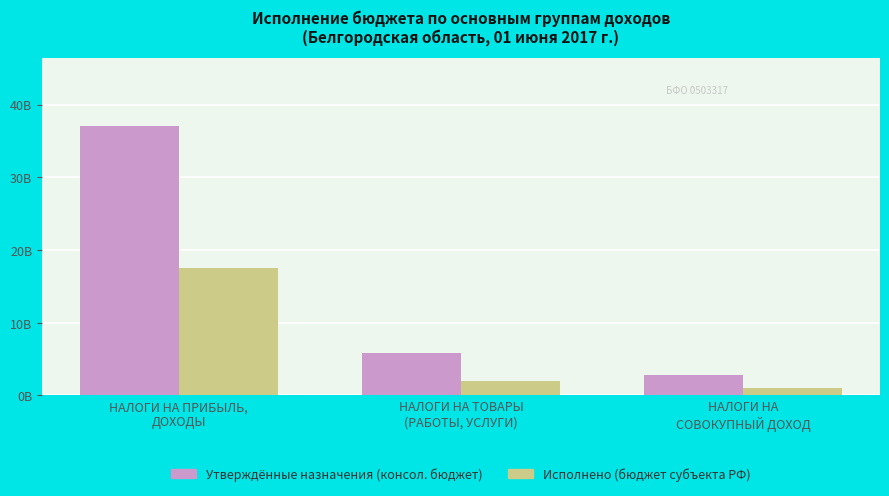

Reading left to right, transcribe all the data shown in this chart.

Утверждённые назначения (консол. бюджет): 37068362000.0	5876506000.0	2863525000.0
Исполнено (бюджет субъекта РФ): 17464486896.7	1934282651.8	1012766677.0